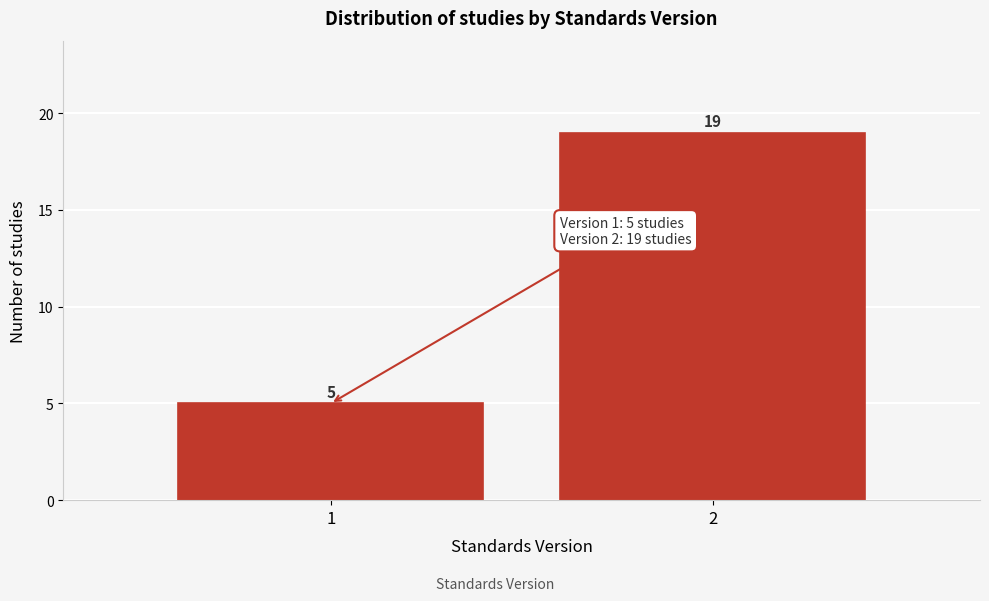

Reading right to left, extract all data points from this chart.

19	5